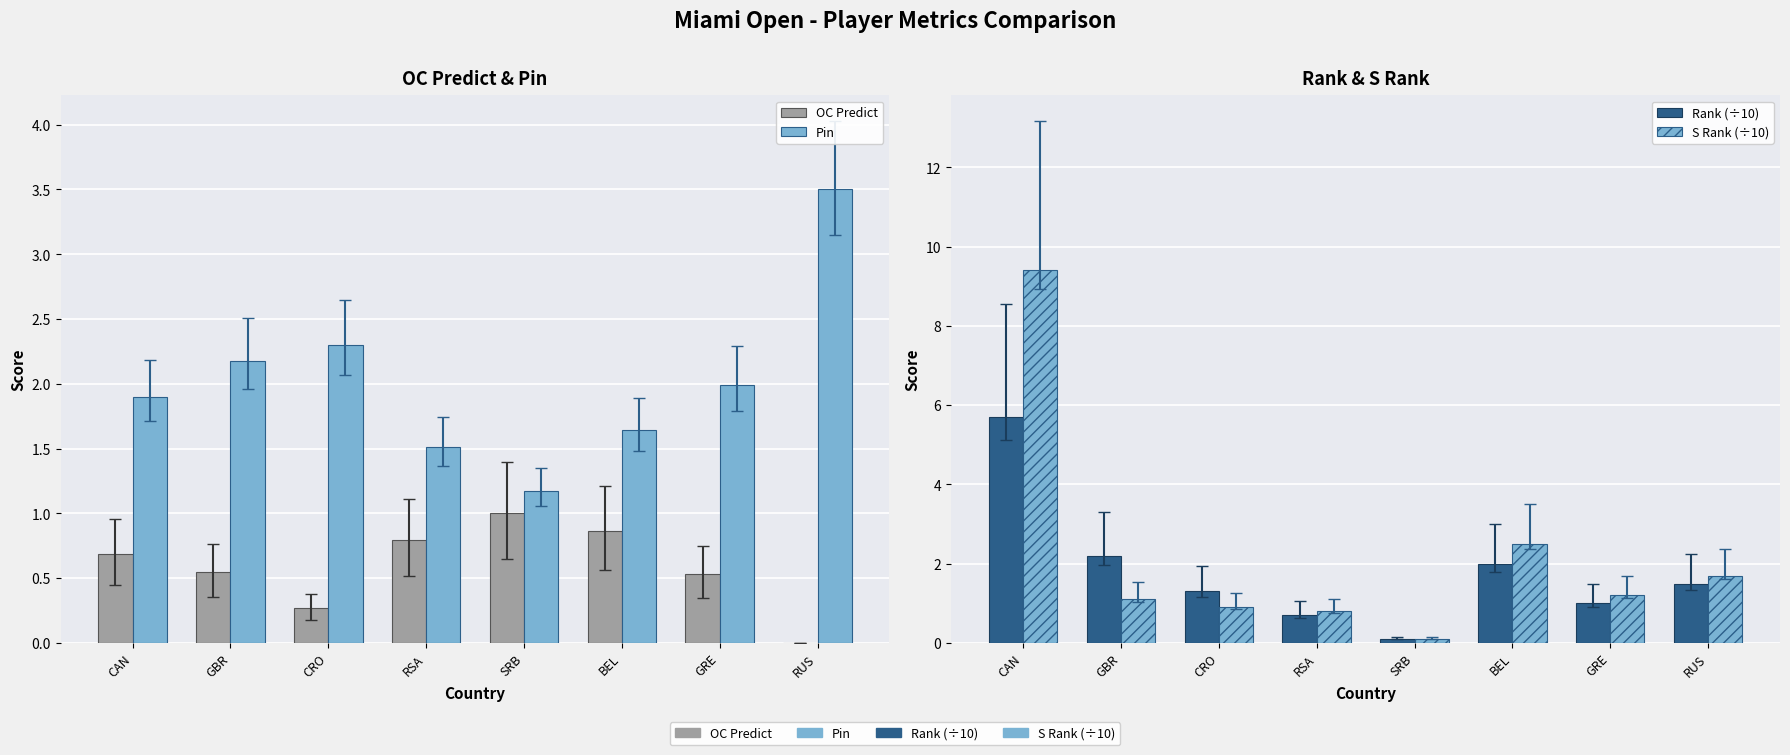

Reading left to right, list all the values displayed in this chart.

OC Predict: CAN=0.7	GBR=0.5	CRO=0.3	RSA=0.8	SRB=1.0	BEL=0.9	GRE=0.5	RUS=0.0
Pin: CAN=1.9	GBR=2.2	CRO=2.3	RSA=1.5	SRB=1.2	BEL=1.6	GRE=2.0	RUS=3.5
Rank (÷10): CAN=5.7	GBR=2.2	CRO=1.3	RSA=0.7	SRB=0.1	BEL=2.0	GRE=1.0	RUS=1.5
S Rank (÷10): CAN=9.4	GBR=1.1	CRO=0.9	RSA=0.8	SRB=0.1	BEL=2.5	GRE=1.2	RUS=1.7